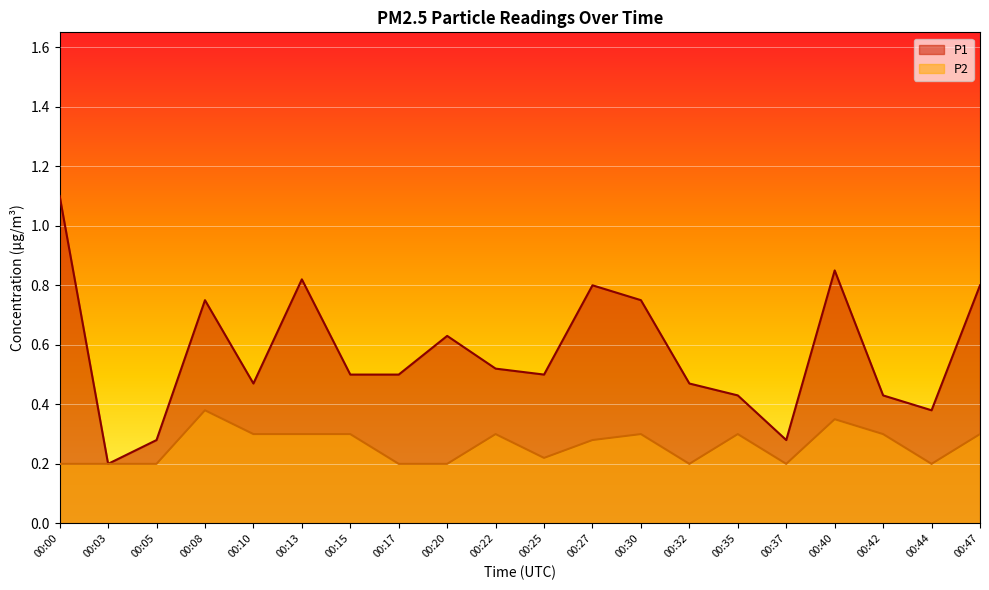

What is the maximum value shown in the chart?

1.1